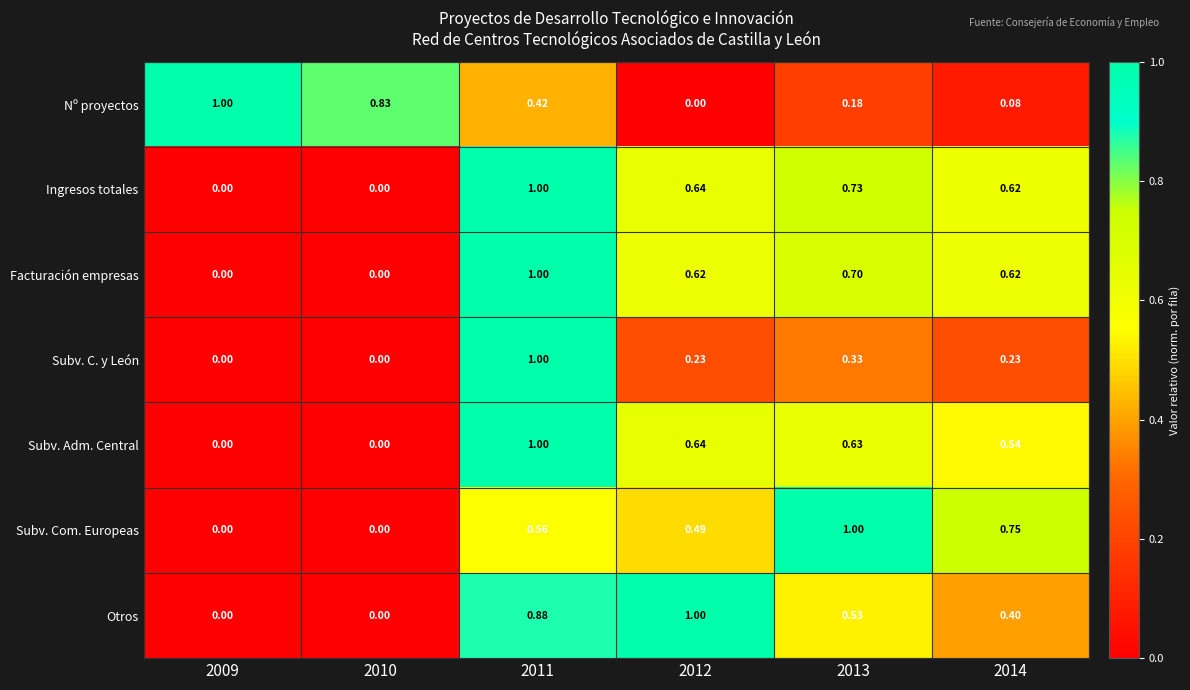

Is the value of Subv. Com. Europeas at 2011 greater than the value of Otros at 2009?

Yes